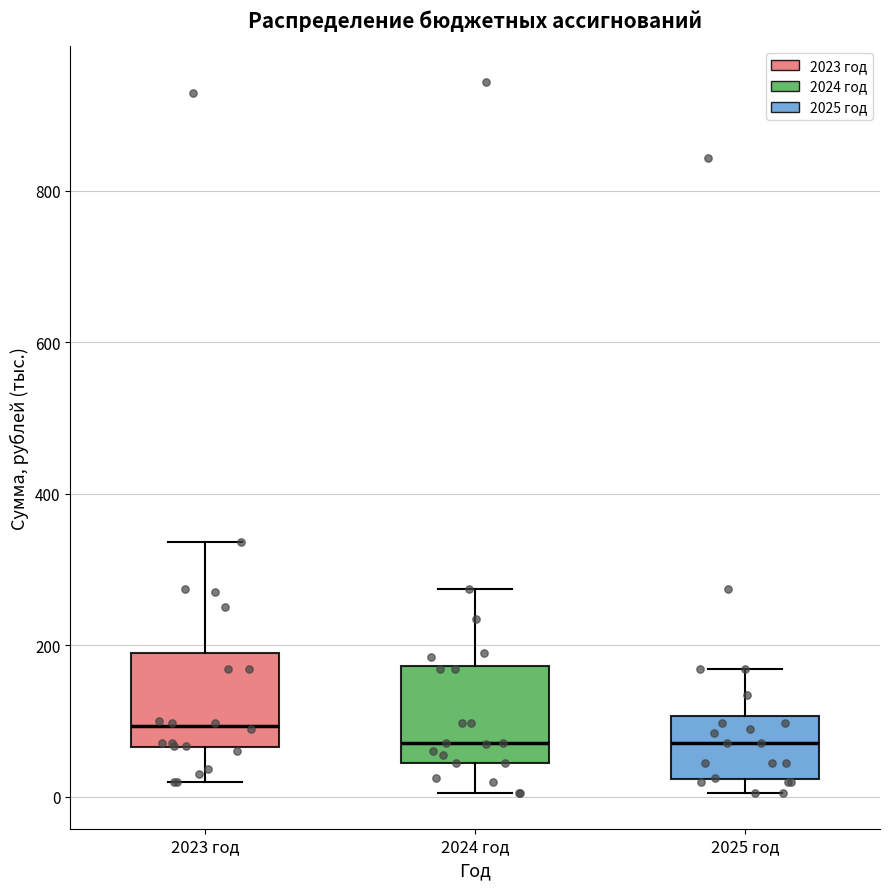

Where is the upper edge of the box for 2025 год on the y-axis? The values are not printed on the chart, so give them approximately, as read against the axis.

100